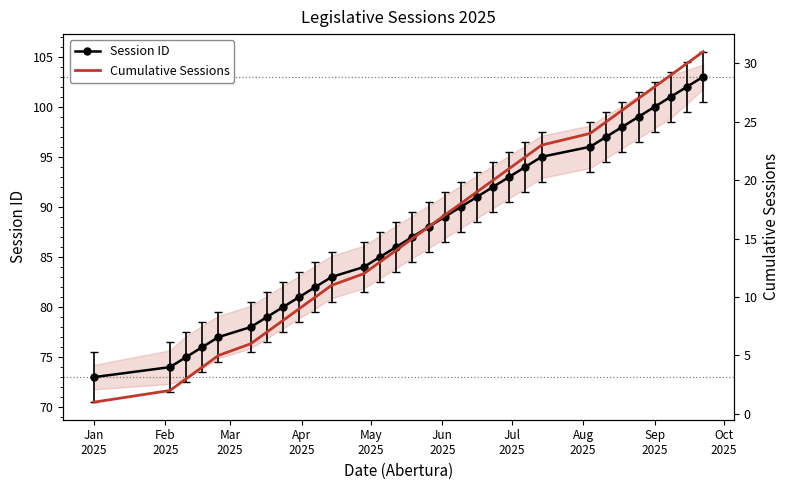

True or false: Session ID has more than 2 interior local peaks.

False